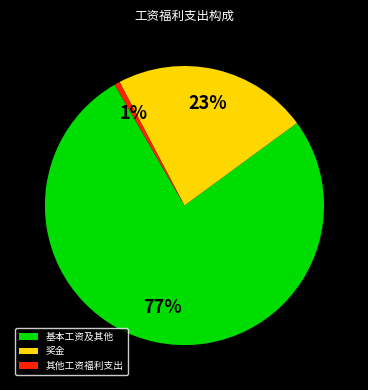

Which has a higher value, 基本工资及其他 or 其他工资福利支出?

基本工资及其他